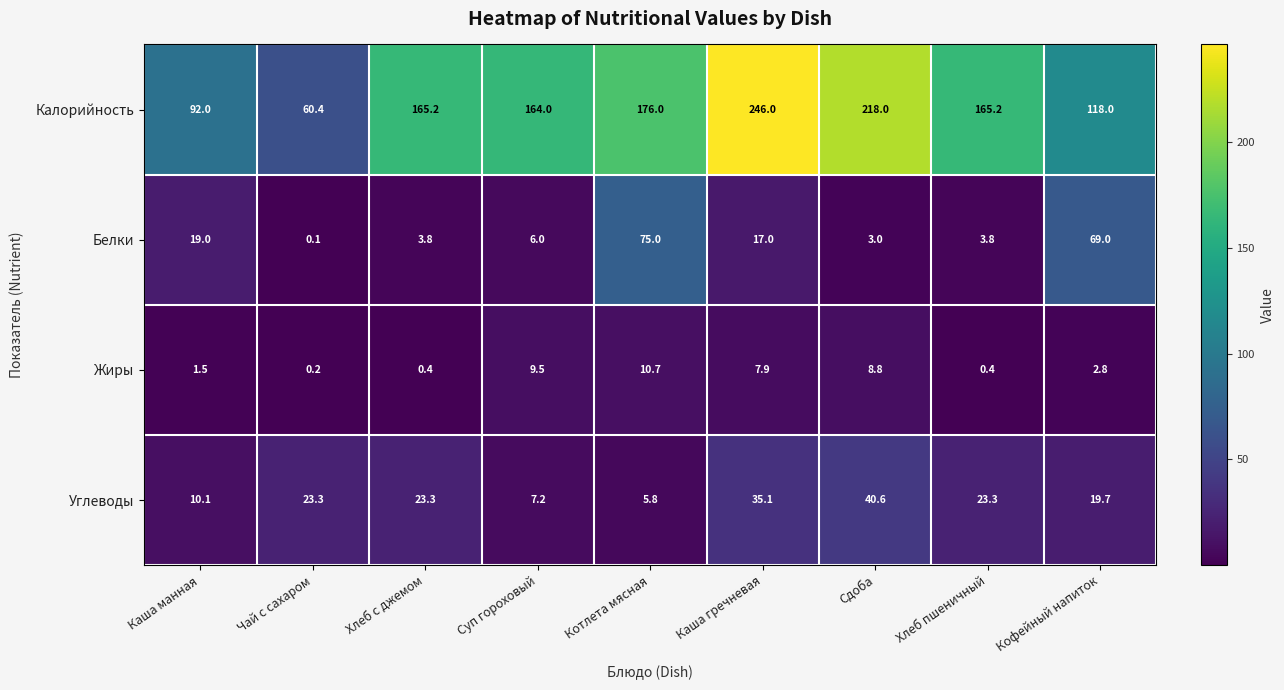

At which label does Калорийность first exceed 165?

Хлеб с джемом